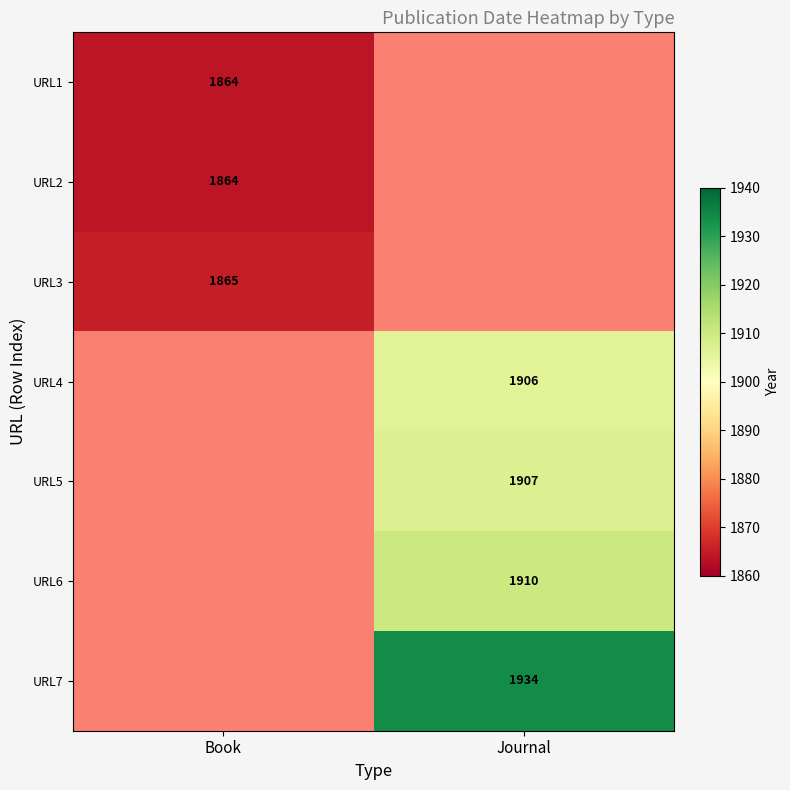

The value of URL5 at Journal is 776. True or false?

False